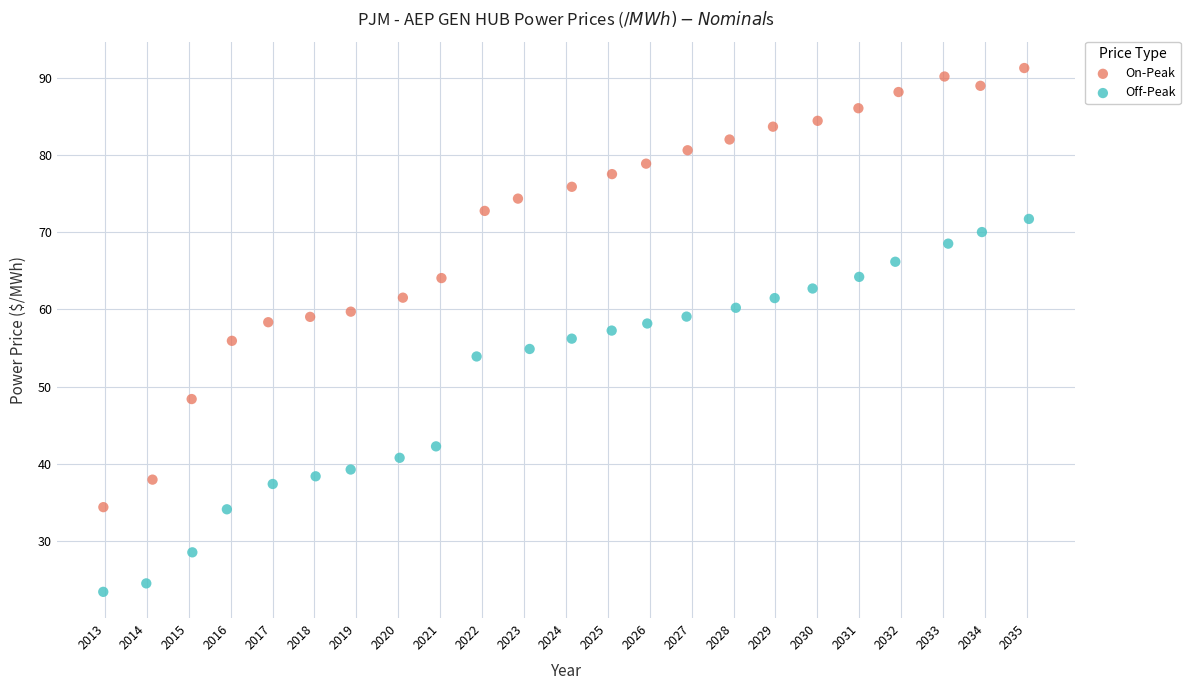

Which series contains the highest Y value?

On-Peak